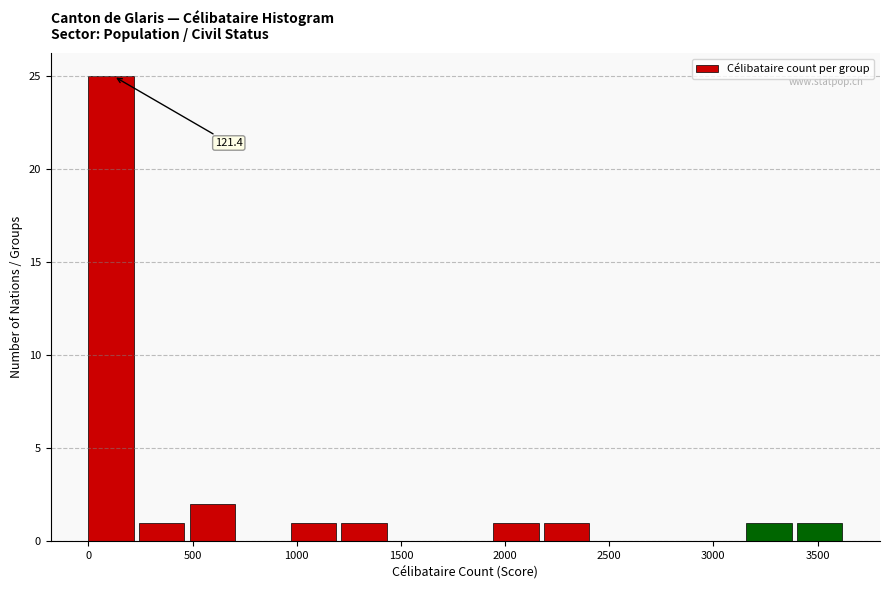

Which range on the x-axis has the tallest bar?

0 to 250